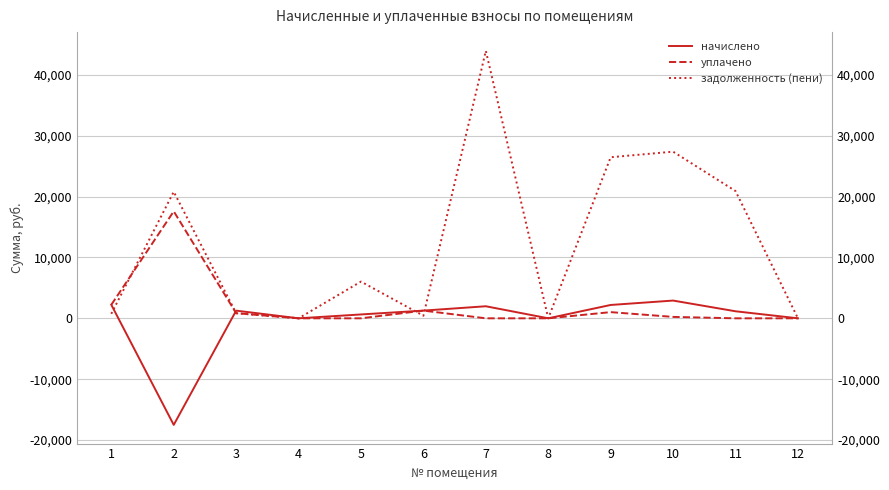

What is the value of the уплачено point at the 6th from the left?

1264.8